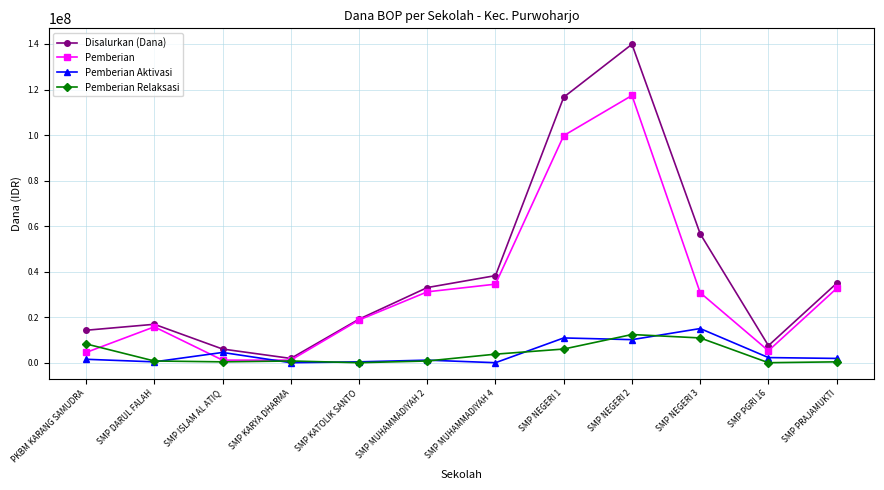

The Pemberian Aktivasi series shows 0 at SMP KARYA DHARMA. True or false?

True